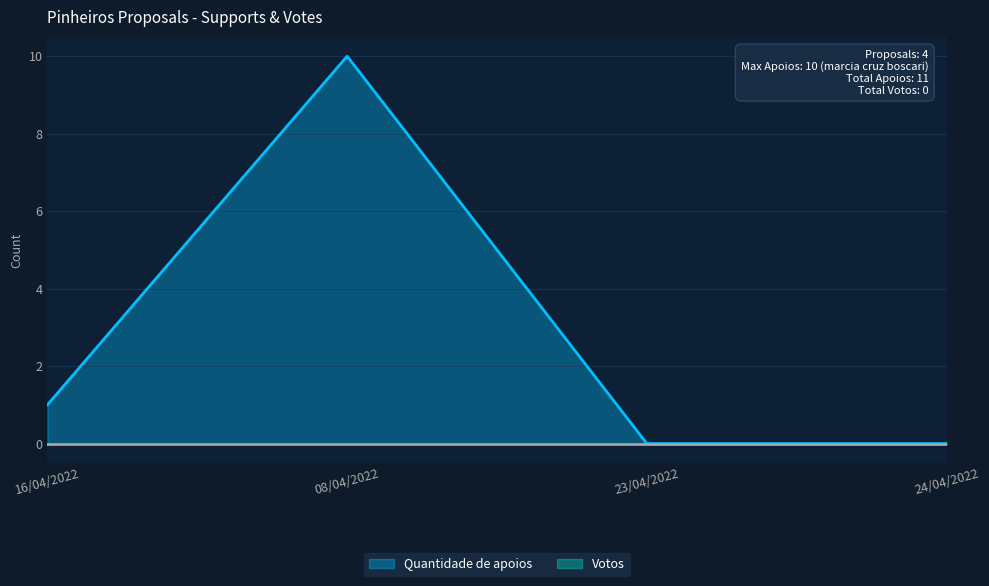

What is the label of the 3rd point from the left?

23/04/2022